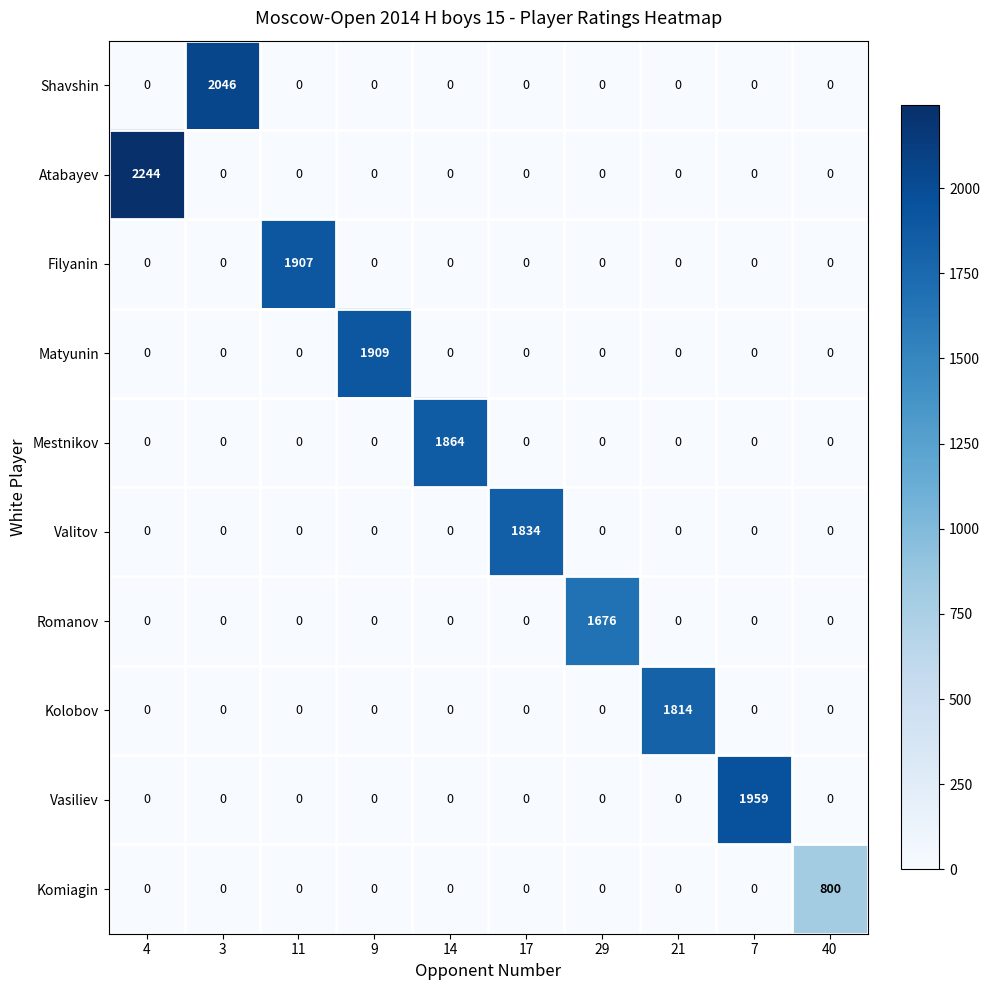

Which label corresponds to the largest value in the chart?

4